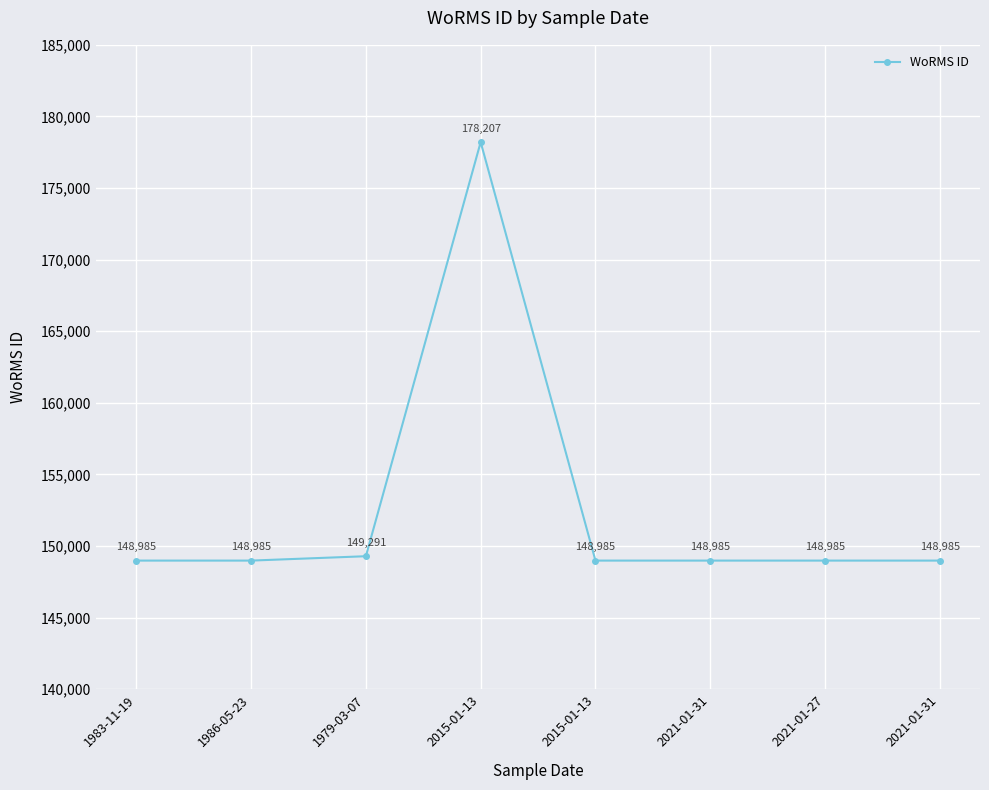

Rank the categories by value from highest to lowest.

2015-01-13, 1979-03-07, 1983-11-19, 1986-05-23, 2015-01-13, 2021-01-31, 2021-01-27, 2021-01-31